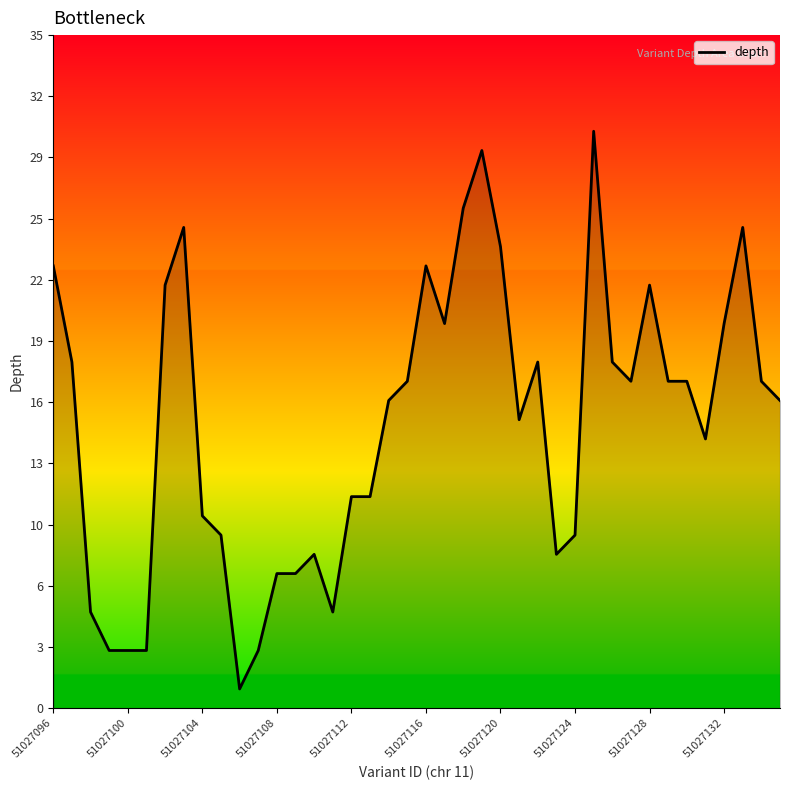

Does the chart display data point markers on the line(s)?

No